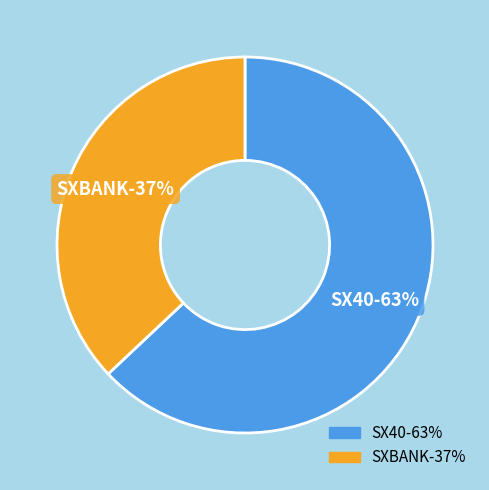

To the nearest percent, what is the average slice percentage?

50%